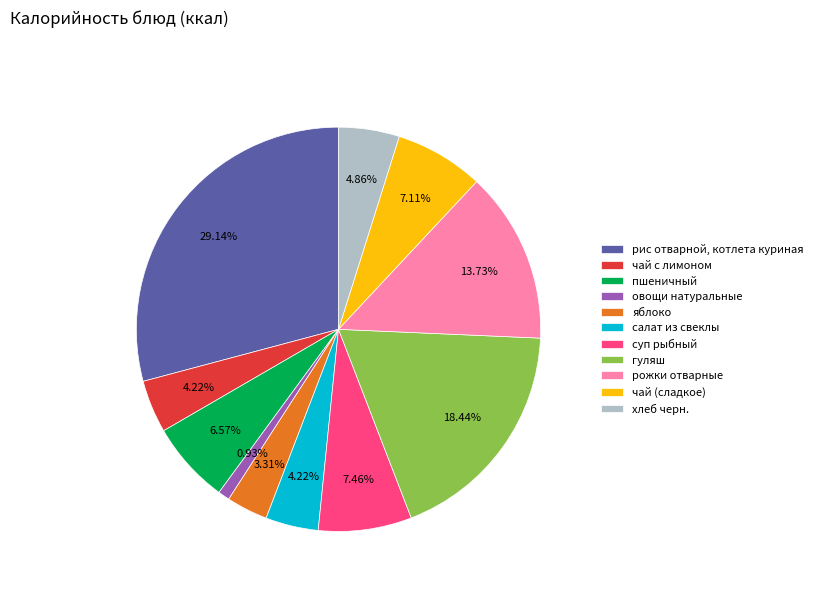

To the nearest percent, what is the average slice percentage?

9%